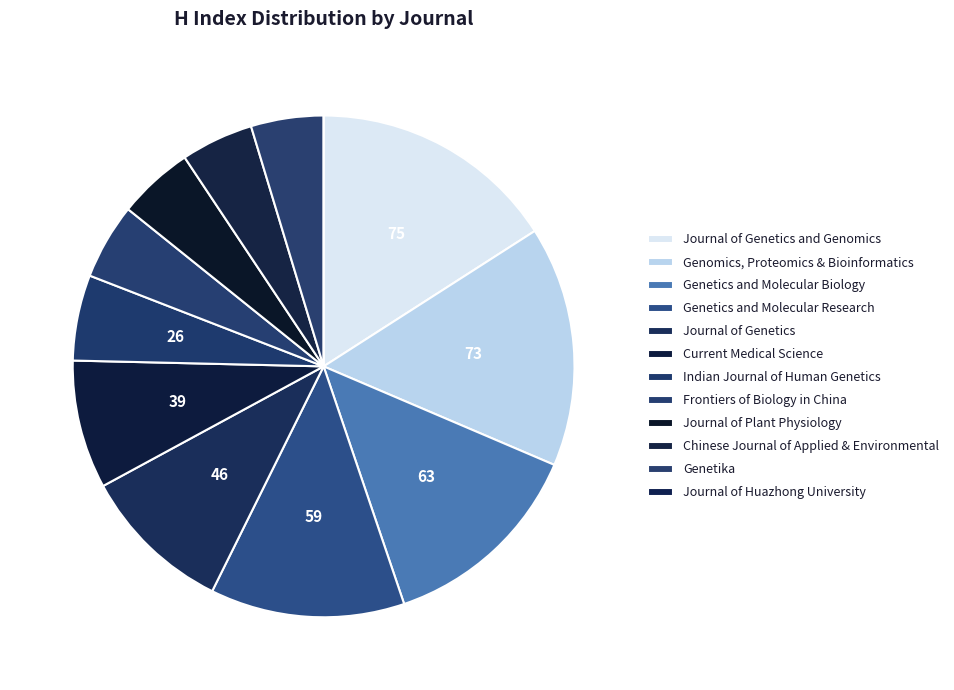

Is there a majority slice in this chart?

No